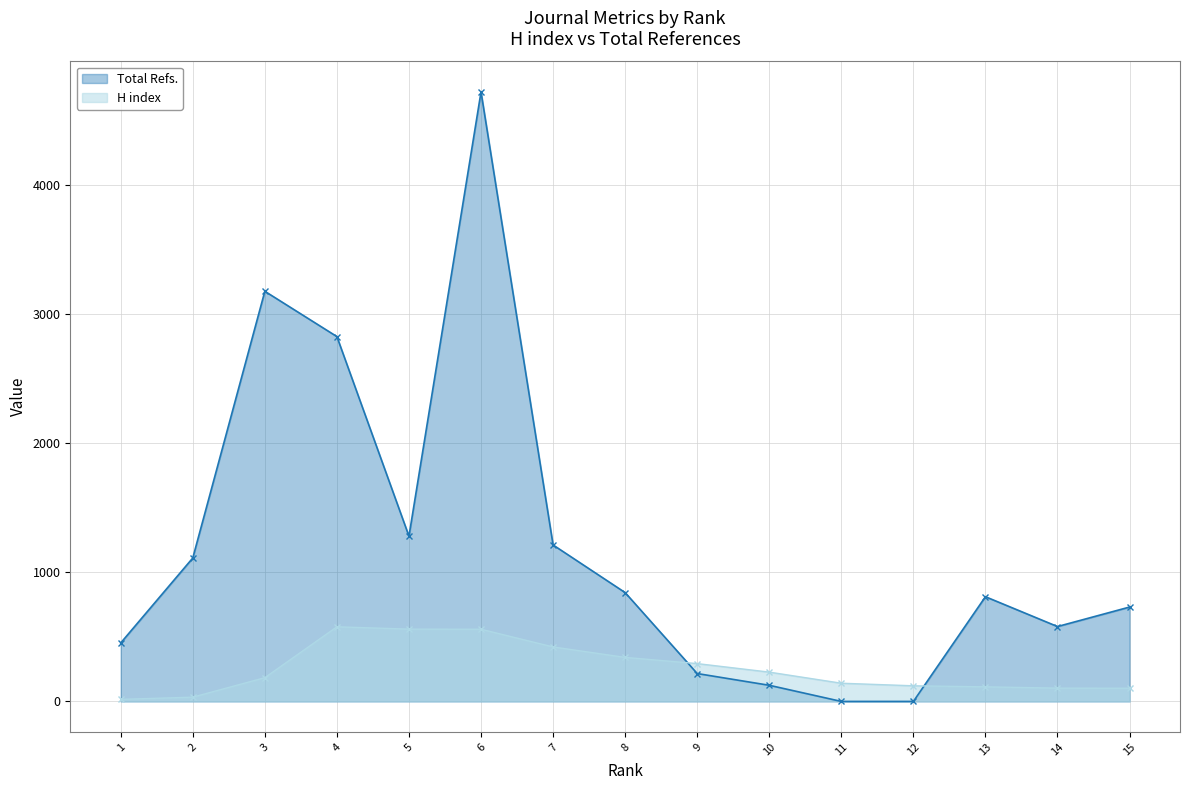

What is the difference between the maximum and second lowest values in the Total Refs. series?

4721